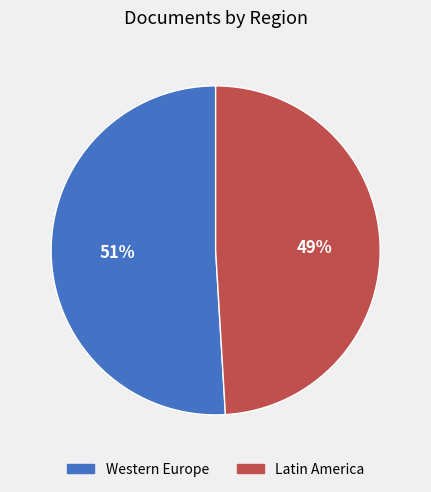

Is there any slice that represents more than half of the pie?

Yes